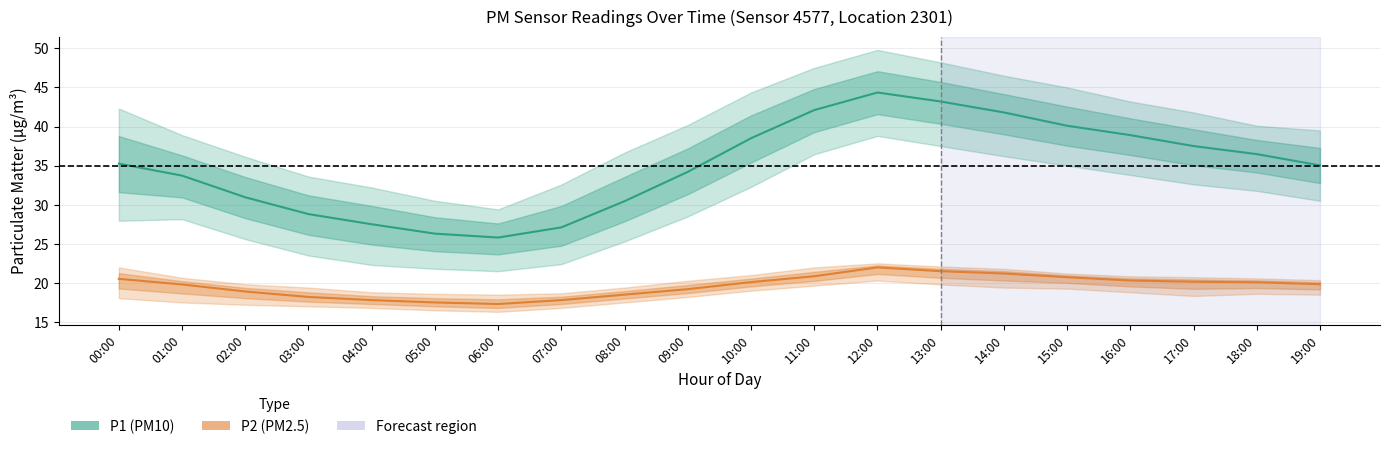

Read the P1 (PM10) value at 14:00.

41.8